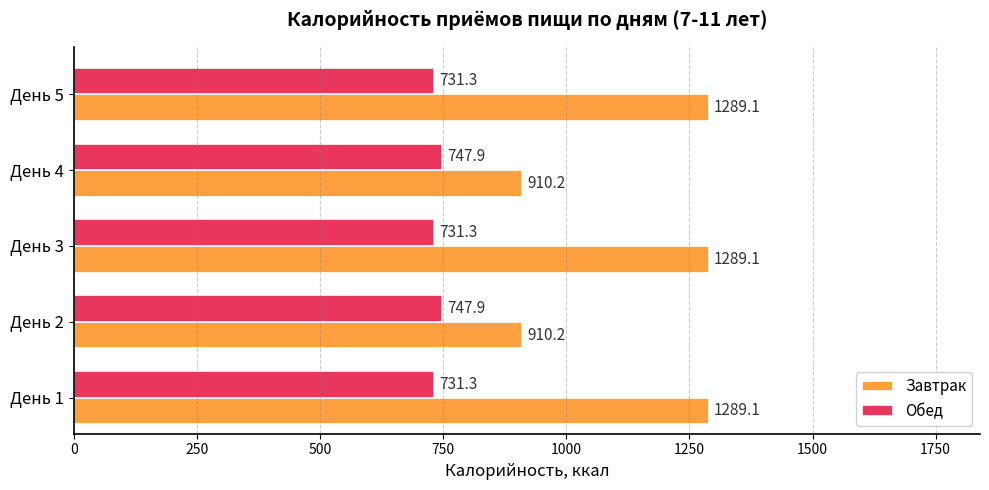

Read the Завтрак value at День 2.

910.2